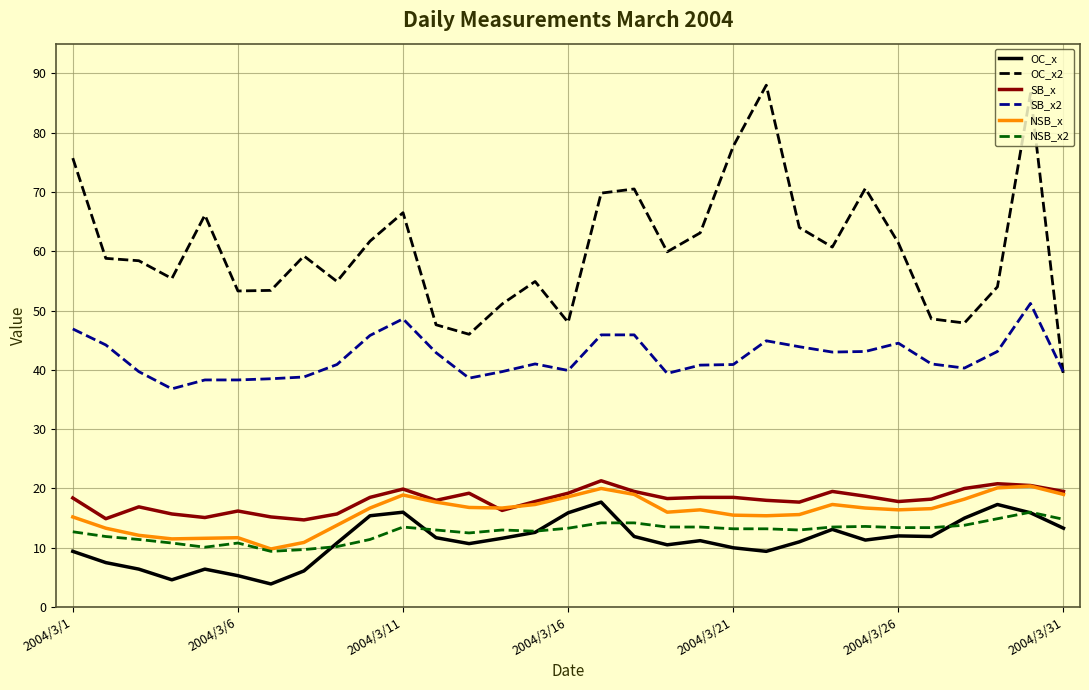

What is the smallest value displayed?

3.9